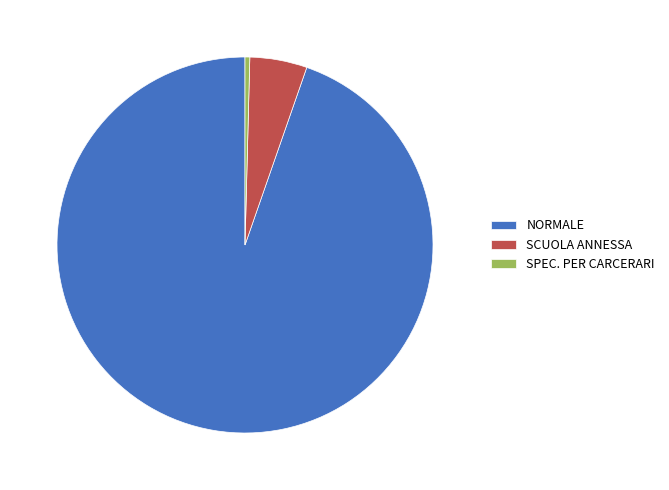

Is it true that SPEC. PER CARCERARI is 12% of the pie?

False